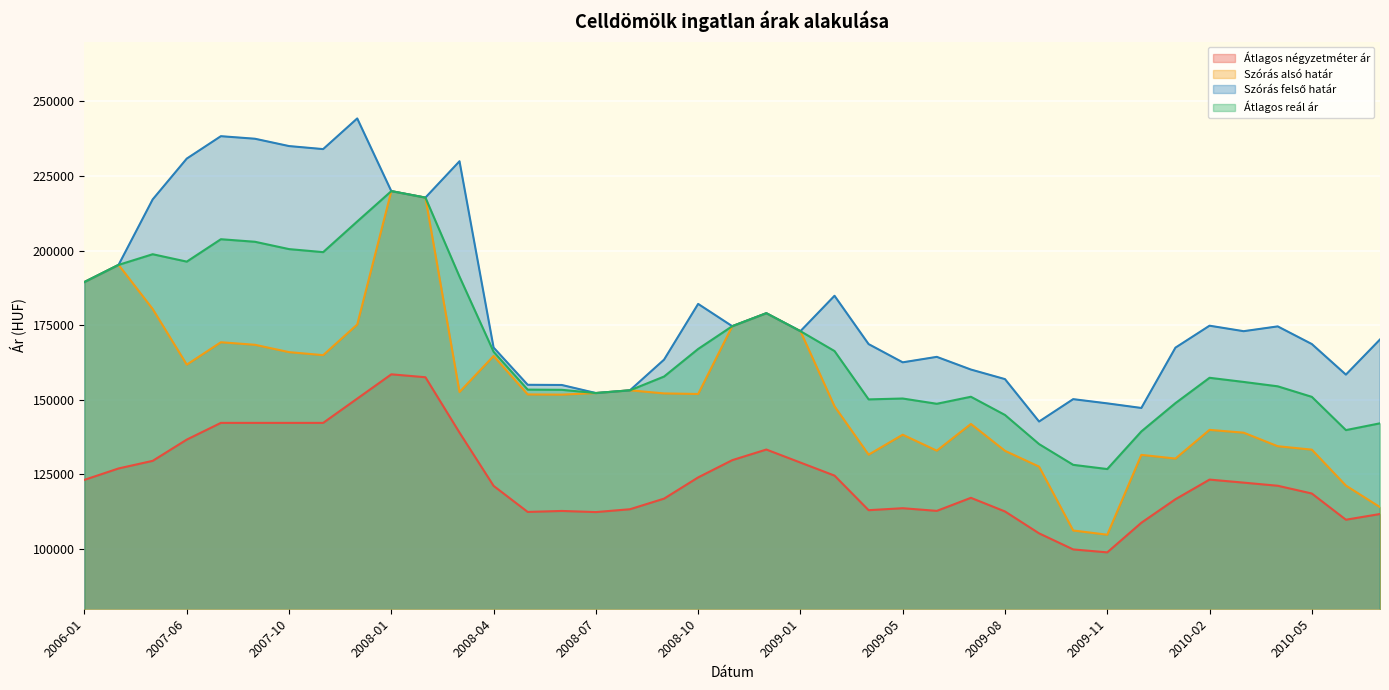

Does the chart display data point markers on the line(s)?

No